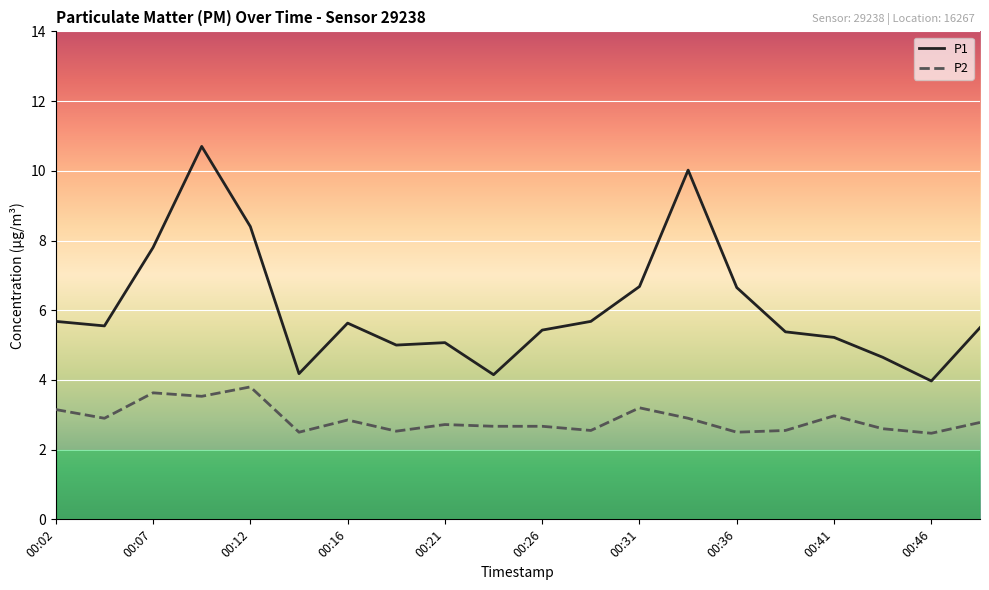

What is the difference between the second highest and second lowest values in the P2 series?

1.1